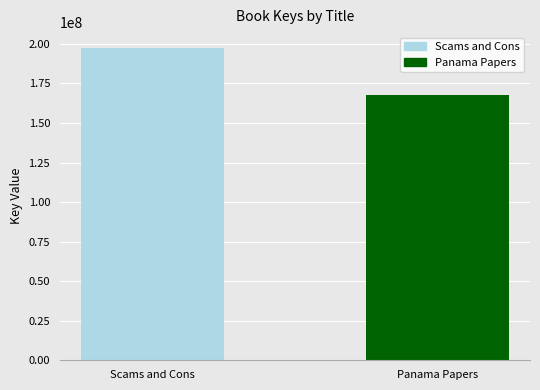

What is the smallest value displayed?

167512367